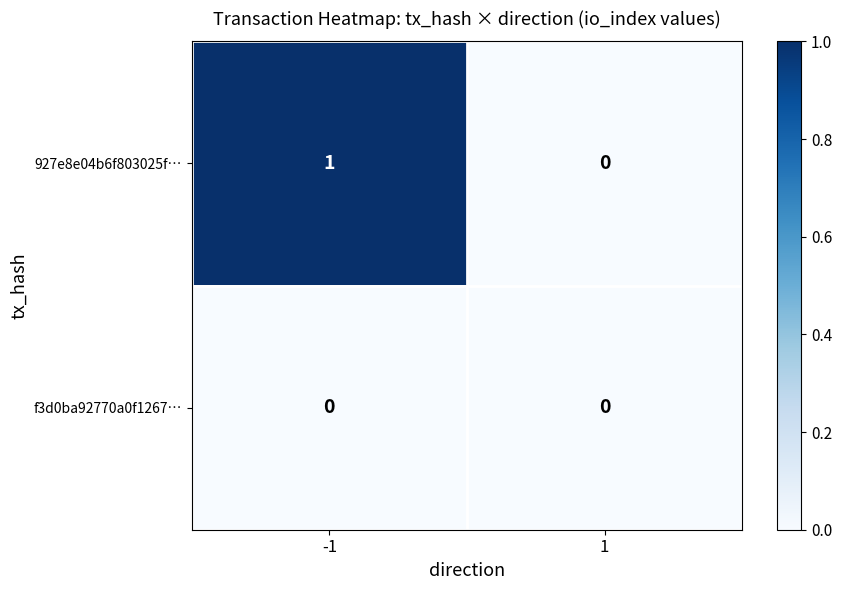

List the series in order of their peak value, lowest first.

f3d0ba92770a0f1267…, 927e8e04b6f803025f…